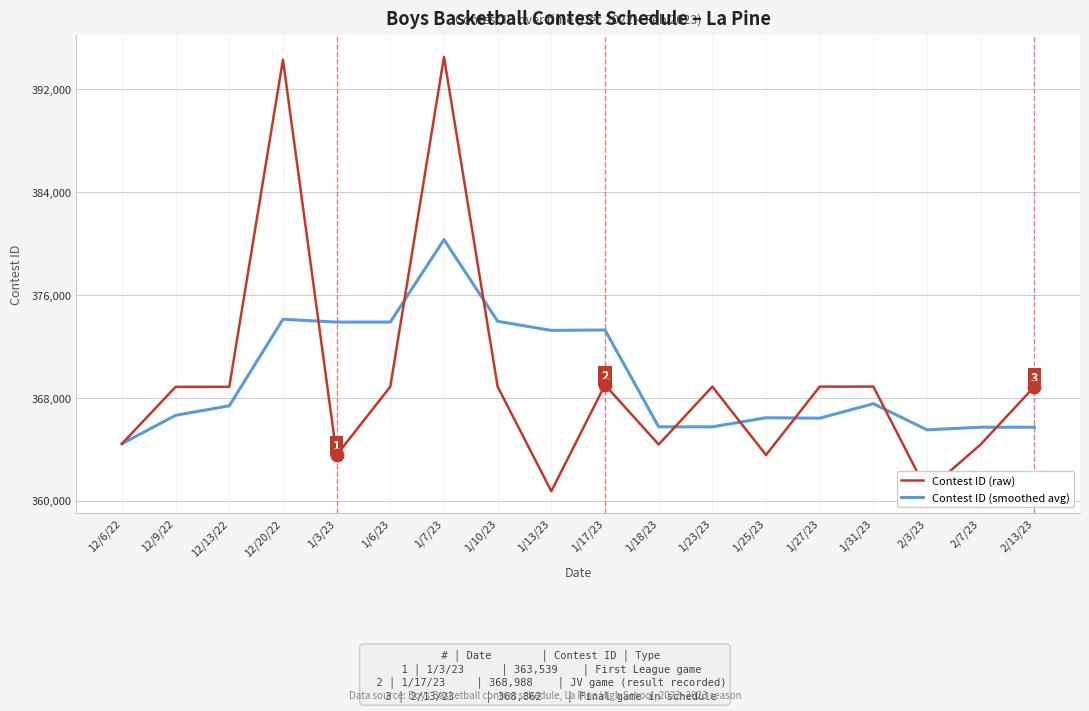

List the series in order of their peak value, lowest first.

Contest ID (smoothed avg), Contest ID (raw)